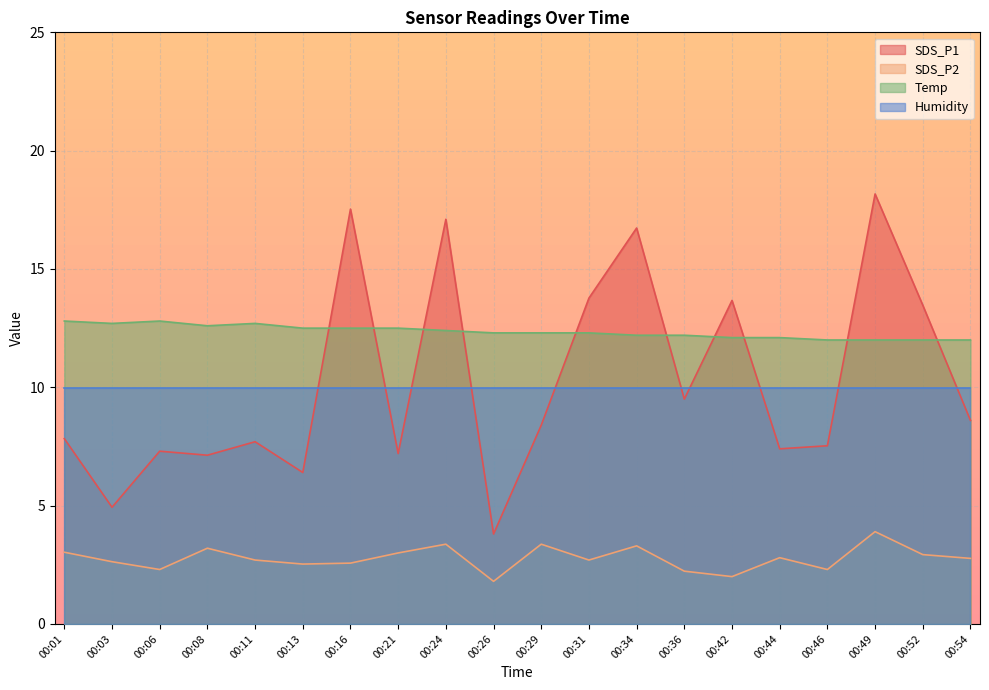

Which series has the largest range (max minus min)?

SDS_P1